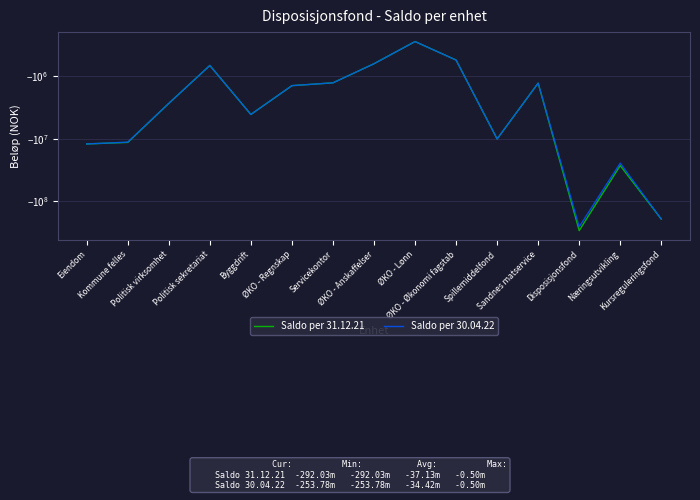

At which category is the sum across all series the highest?

ØKO - Lønn